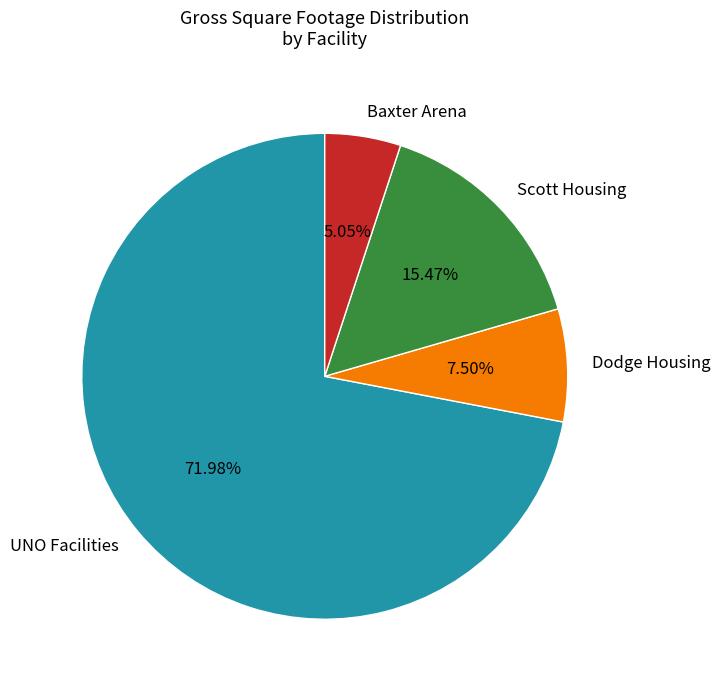

The Dodge Housing slice represents 15% of the pie. True or false?

False